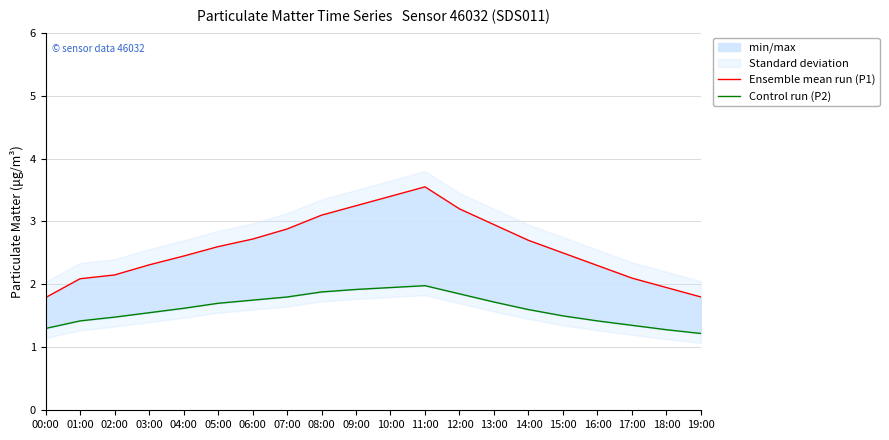

List the series in order of their peak value, highest first.

Ensemble mean run (P1), Control run (P2)